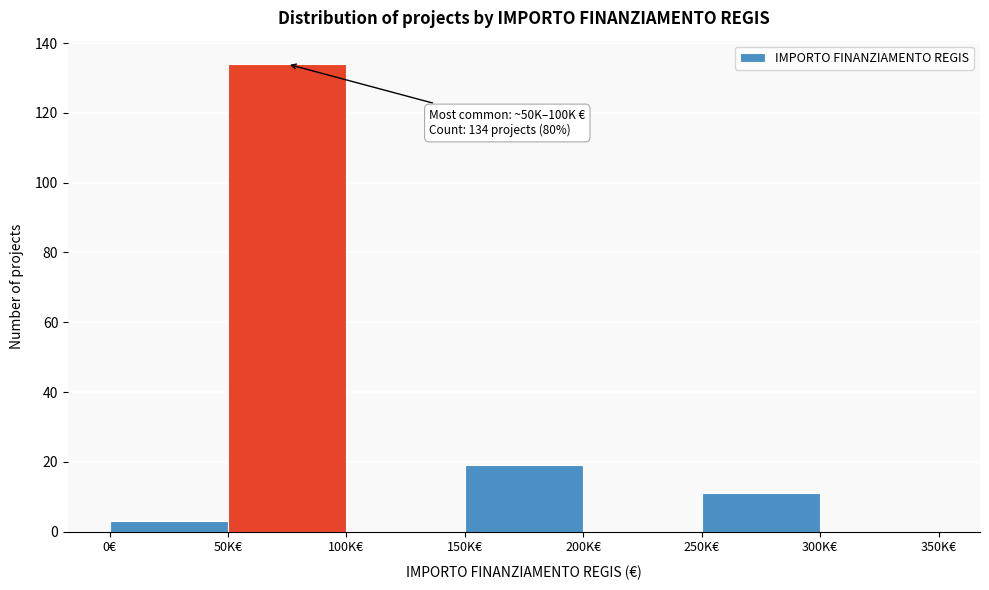

Reading left to right, what are all the values shown in this chart?

0€=3	50K€=134	100K€=0	150K€=19	200K€=0	250K€=11	300K€=0